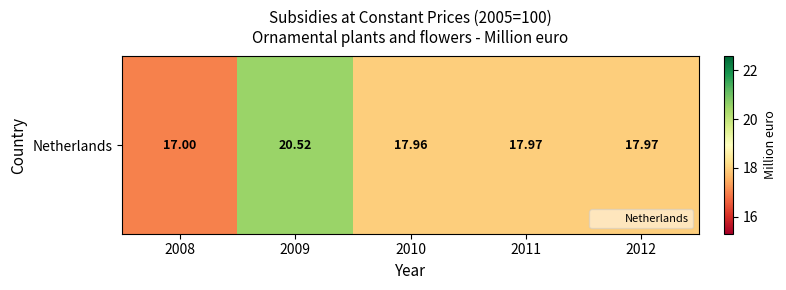

What is the difference between the values at 2012 and 2009?

2.6